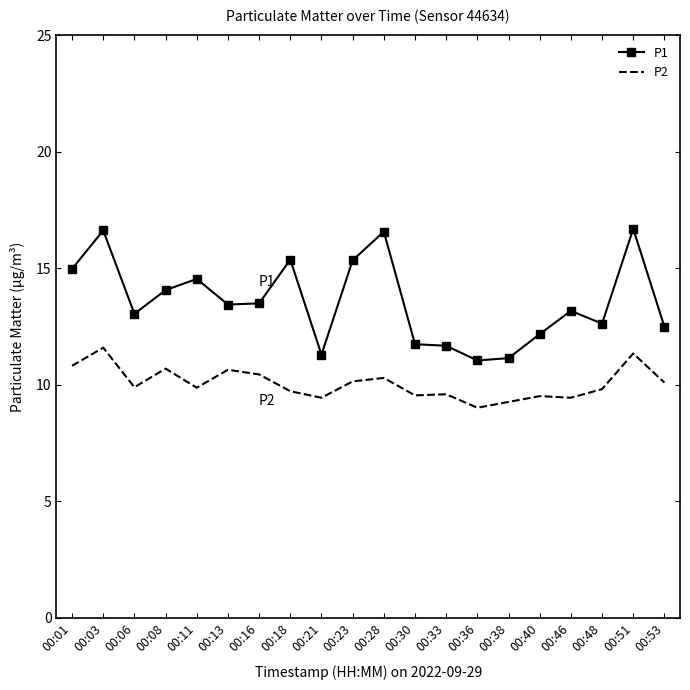

Is the value of P2 at 00:11 greater than the value of P1 at 00:23?

No